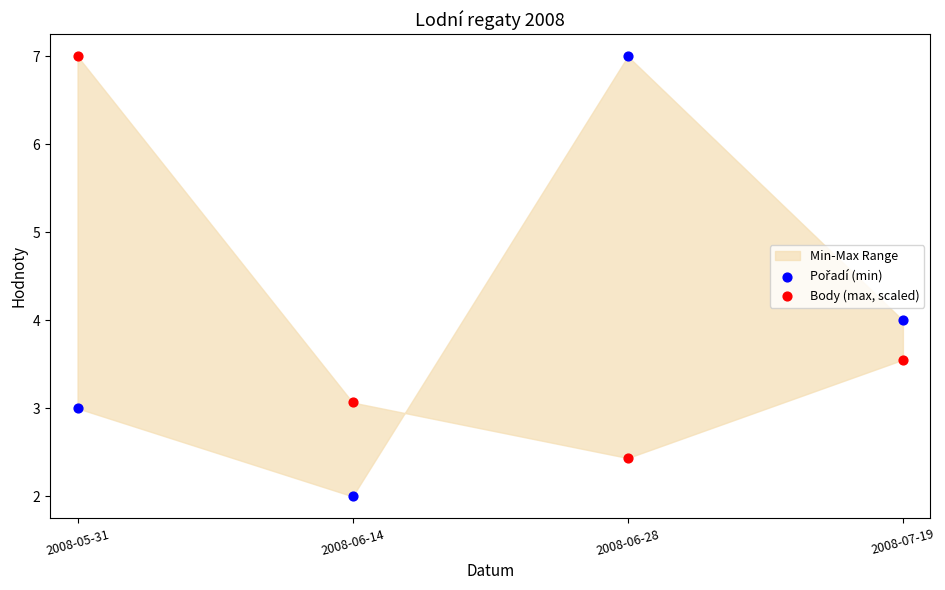

Across all data points, what is the average Y value?

4.0